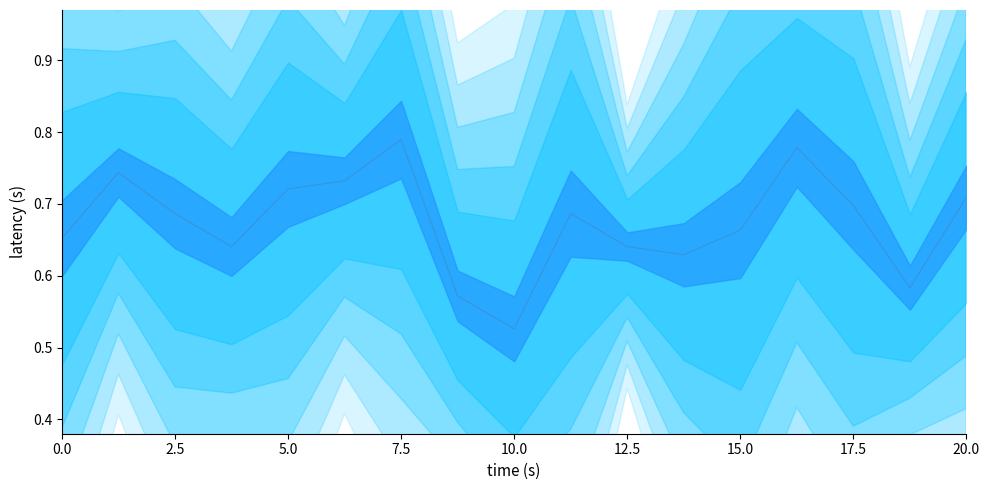

What is the difference between the second highest and minimum values?

0.3